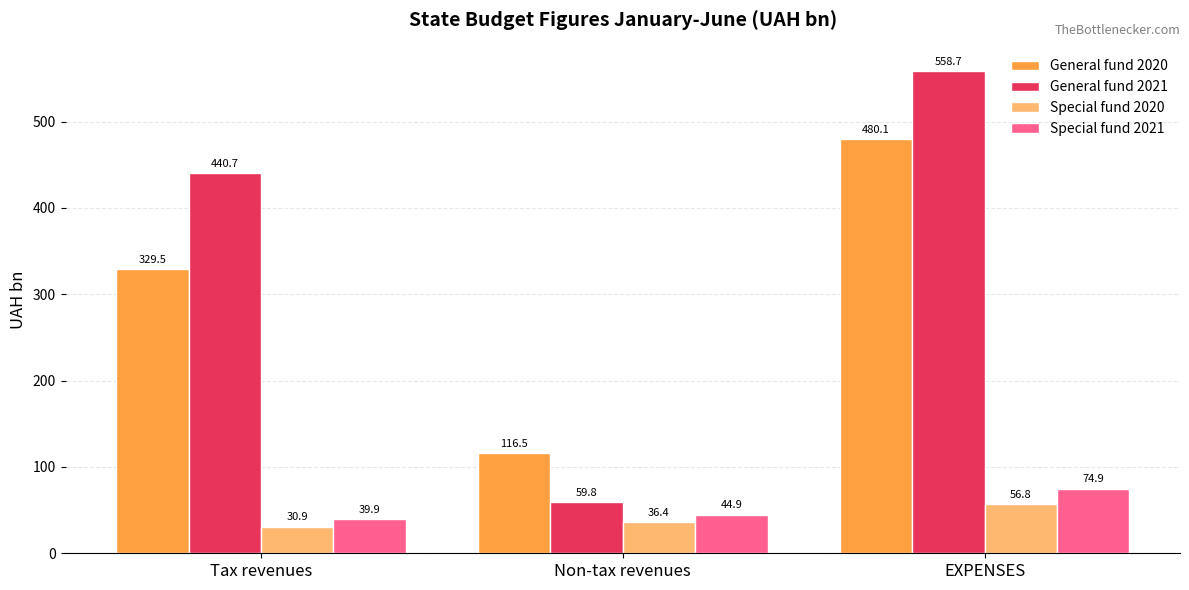

How many bars are there in each group?

4